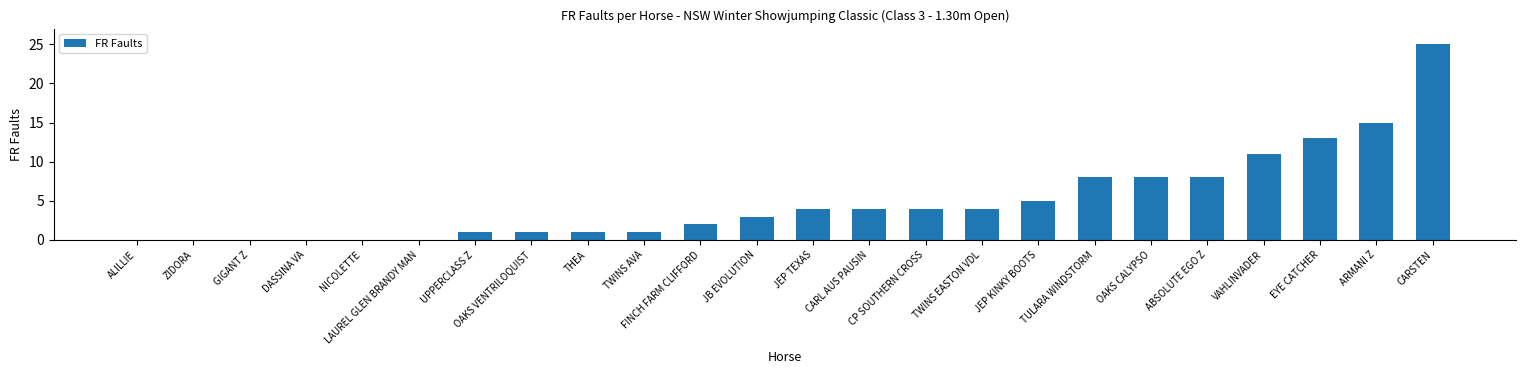

Which has a higher value, JEP TEXAS or JB EVOLUTION?

JEP TEXAS